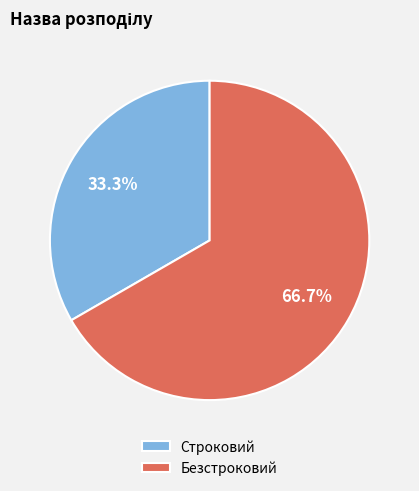

Is the sum of Строковий and Безстроковий greater than half?

Yes